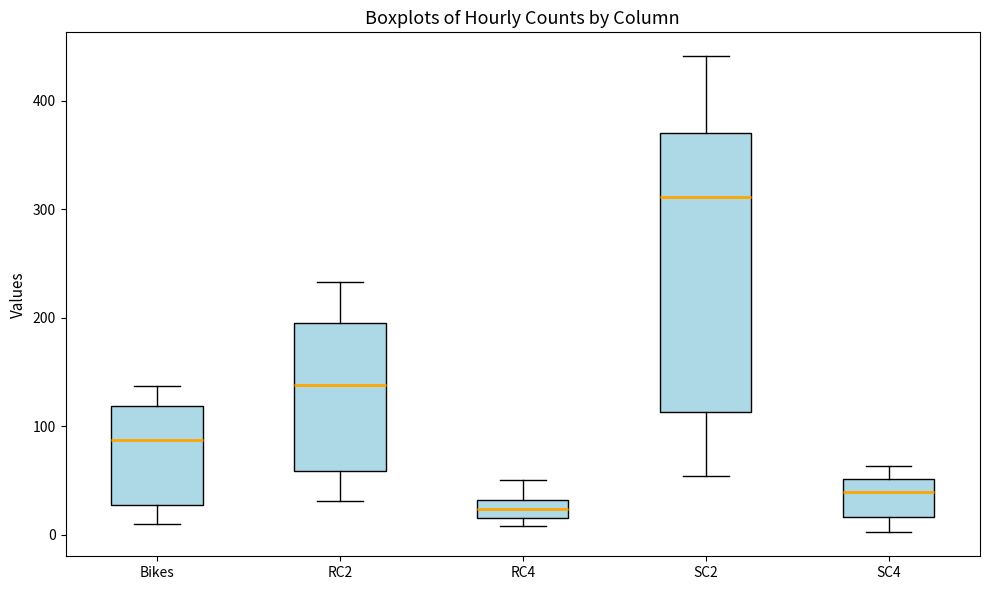

Where is the upper edge of the box for SC2 on the y-axis? The values are not printed on the chart, so give them approximately, as read against the axis.

370